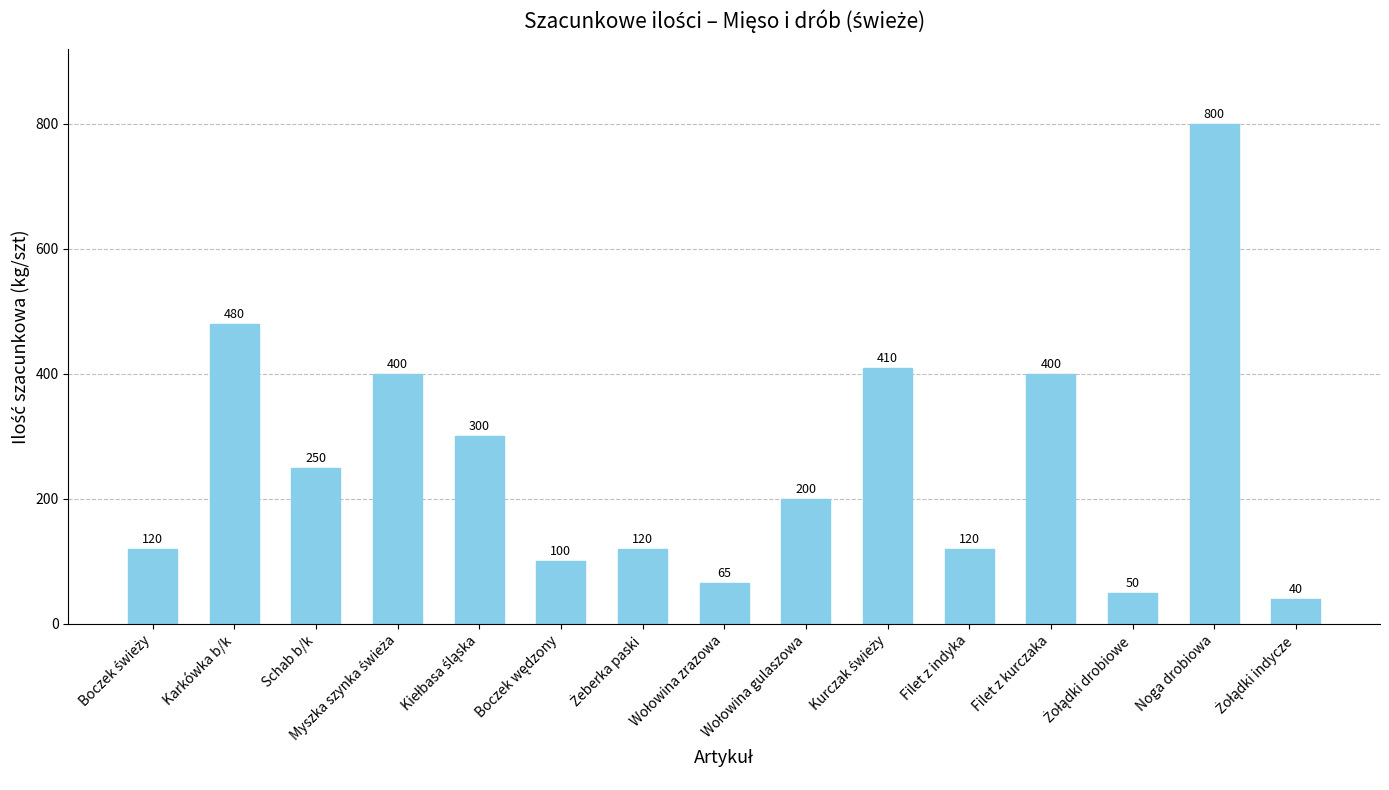

At which label does the data first exceed 200?

Karkówka b/k